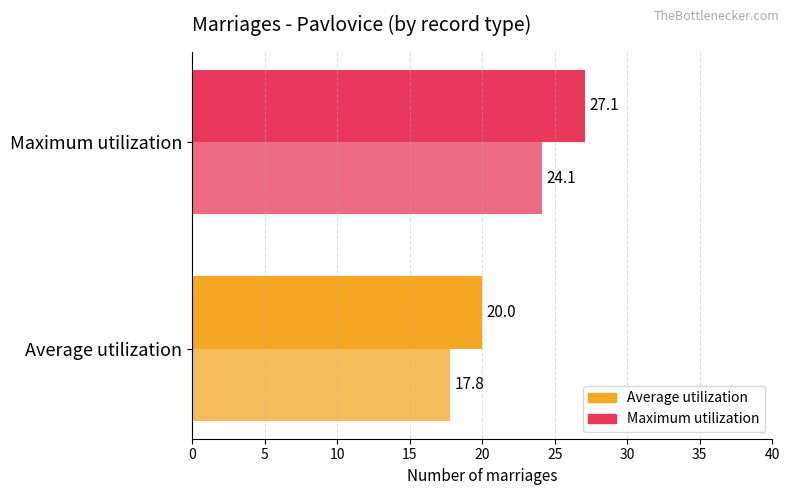

How many data points does each series have?

2